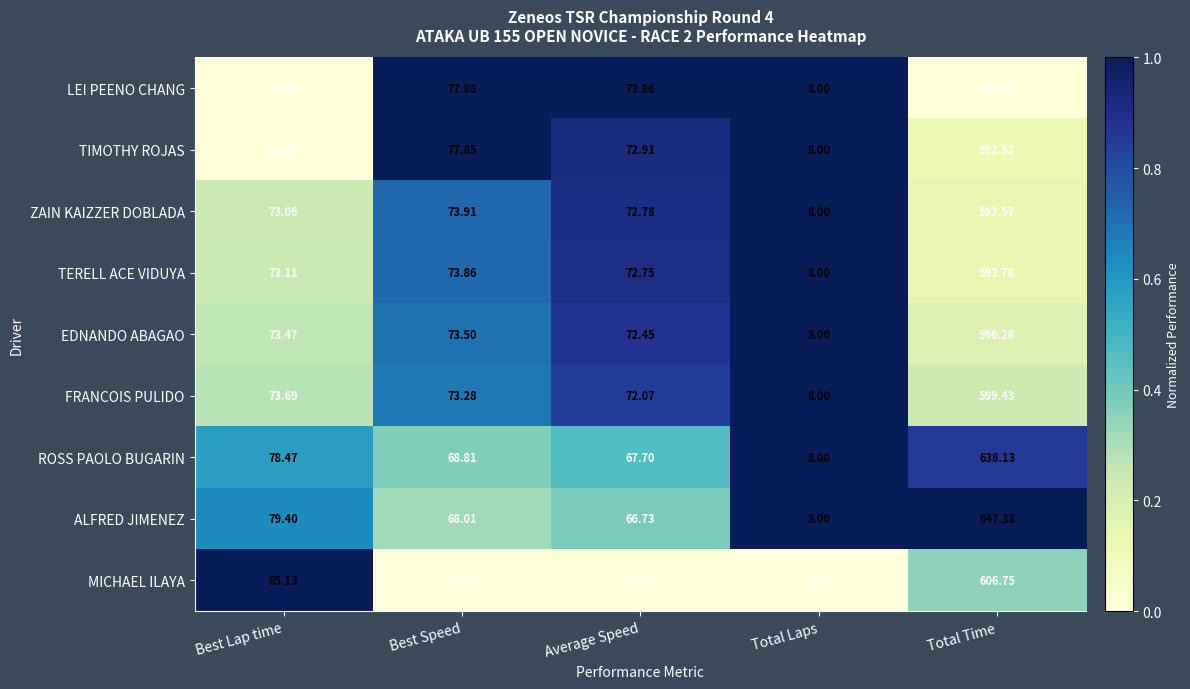

Where does the MICHAEL ILAYA series first go above 63?

Best Lap time